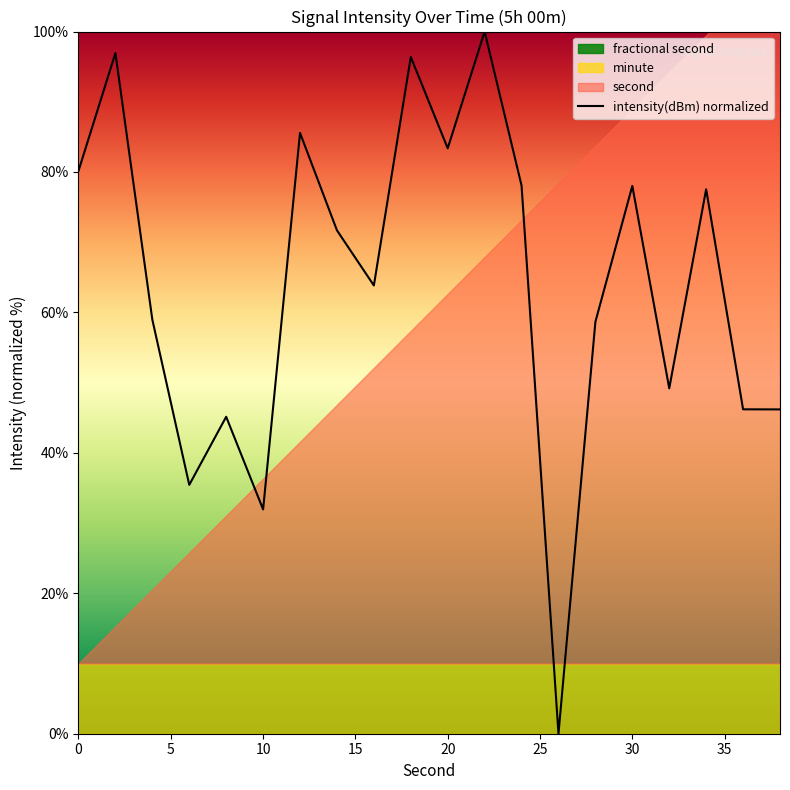

What is the average value?

64.2